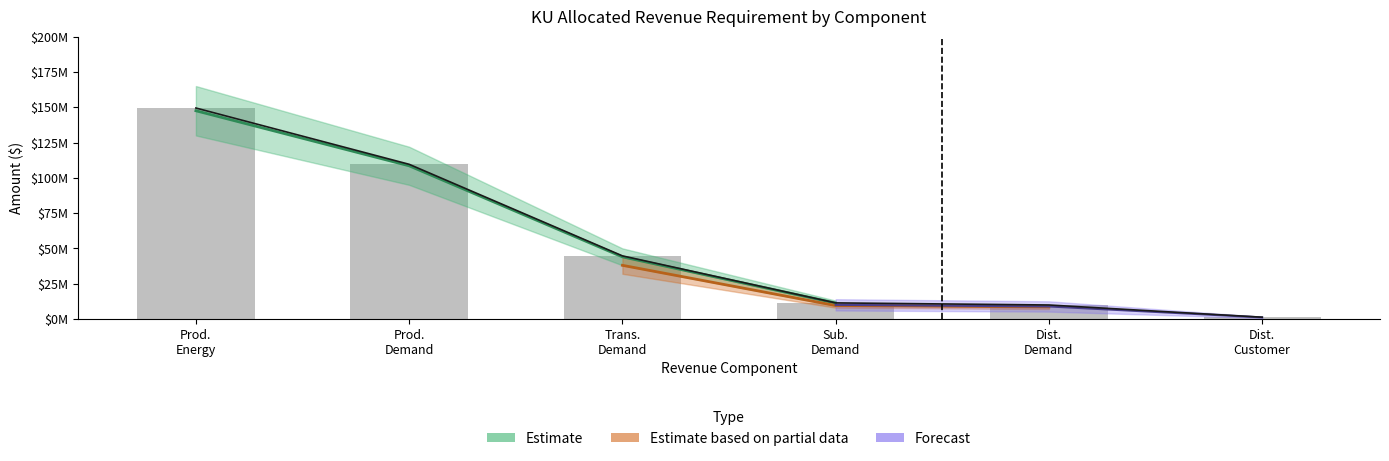

The chart shows a value of 74310412.6 at Prod. Energy. True or false?

False